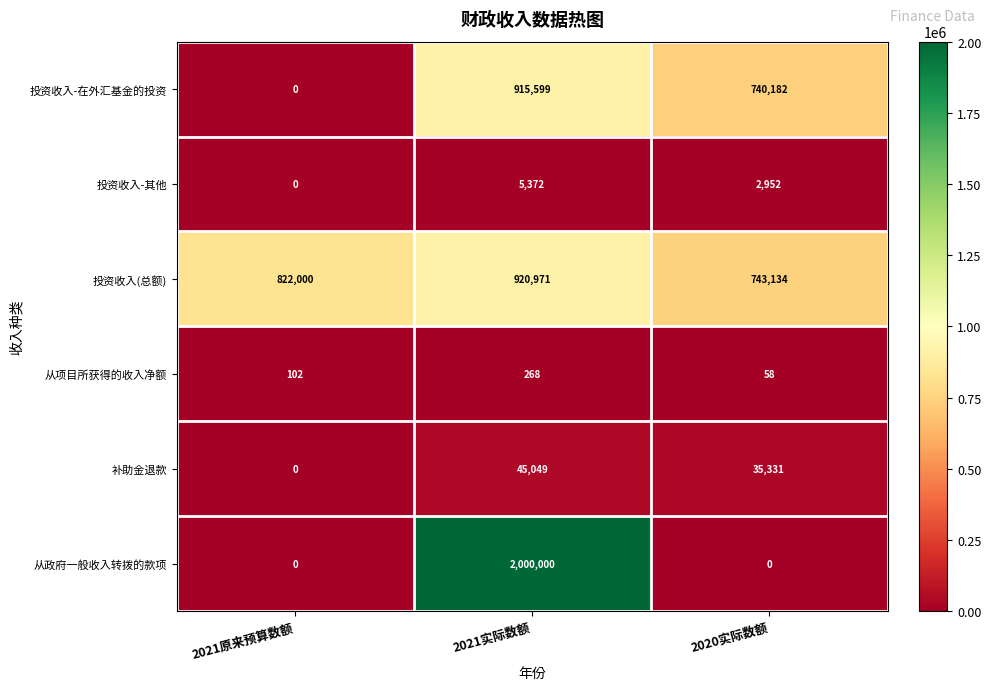

What is the maximum value shown in the chart?

2000000